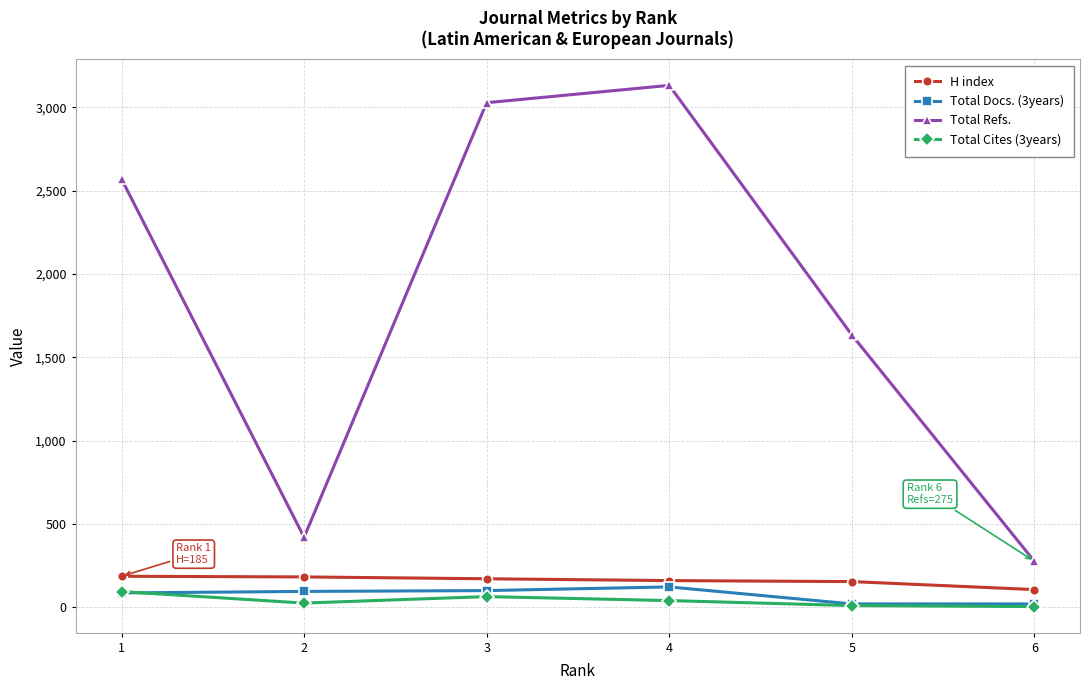

True or false: H index and Total Docs. (3years) intersect in this chart.

False